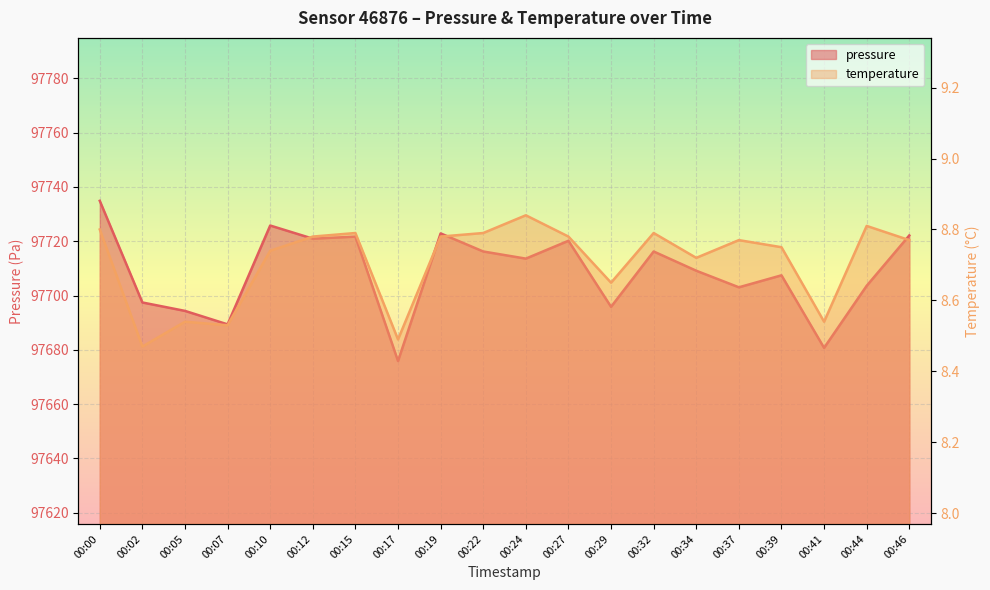

Which category has the highest value in the temperature series?

00:24